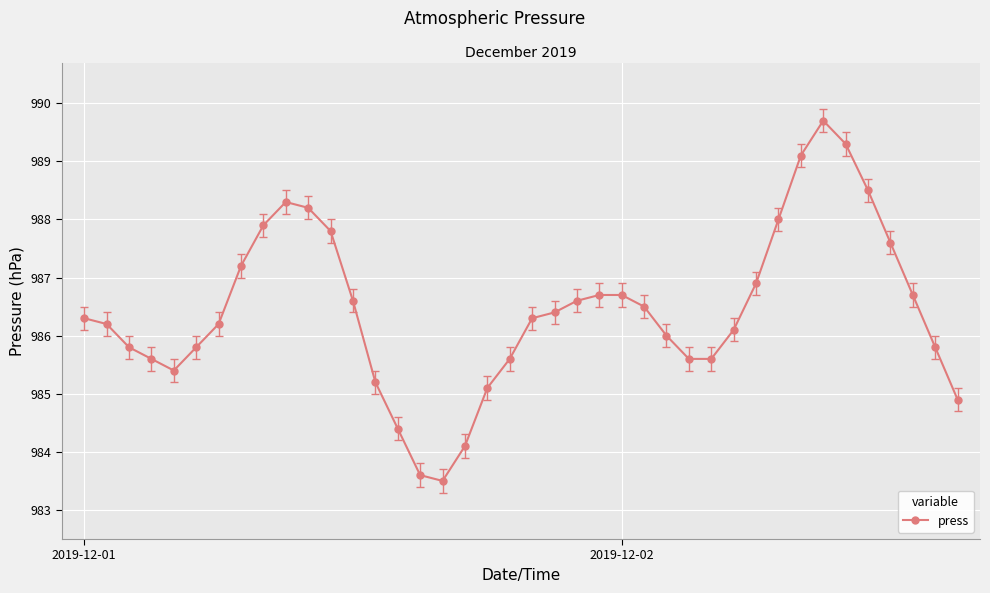

Reading right to left, list all the values displayed in this chart.

984.9	985.8	986.7	987.6	988.5	989.3	989.7	989.1	988.0	986.9	986.1	985.6	985.6	986.0	986.5	986.7	986.7	986.6	986.4	986.3	985.6	985.1	984.1	983.5	983.6	984.4	985.2	986.6	987.8	988.2	988.3	987.9	987.2	986.2	985.8	985.4	985.6	985.8	986.2	986.3